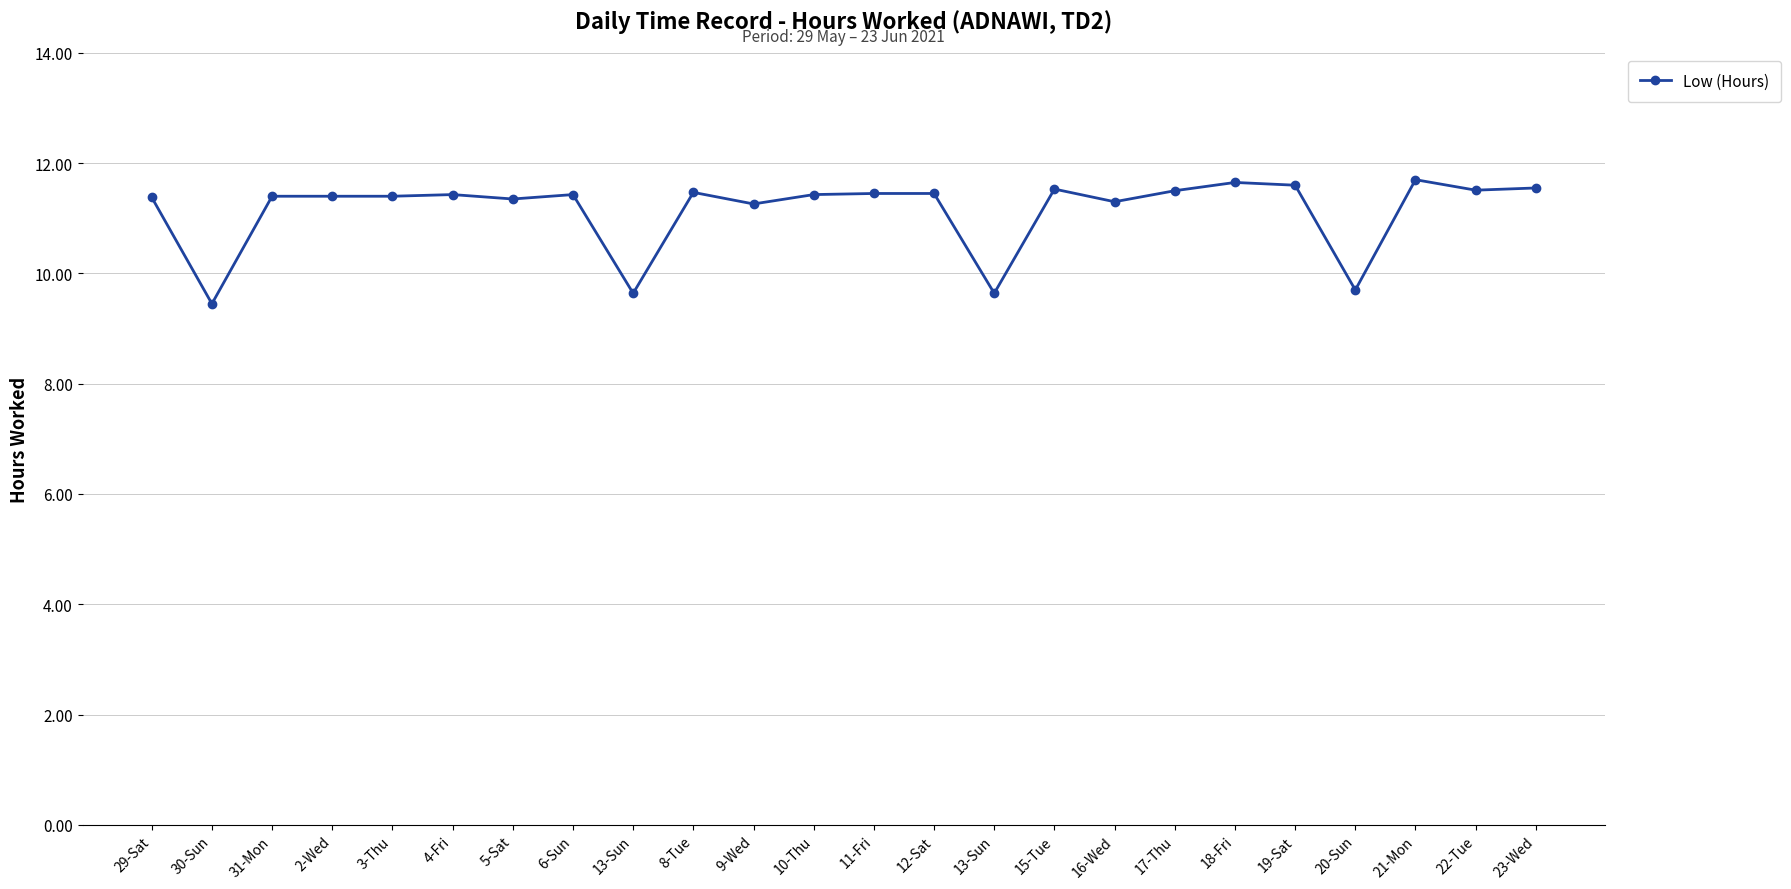

What is the ratio of the value at 16-Wed to the value at 15-Tue?

1.0